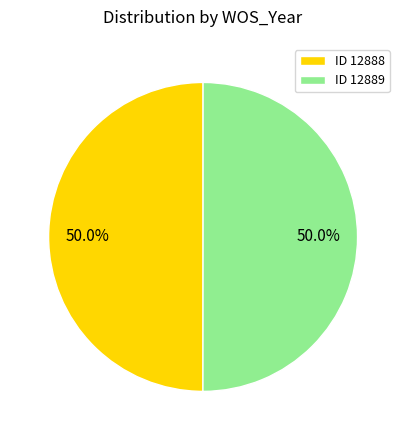

What percentage is NOT represented by ID 12889?

50.0%